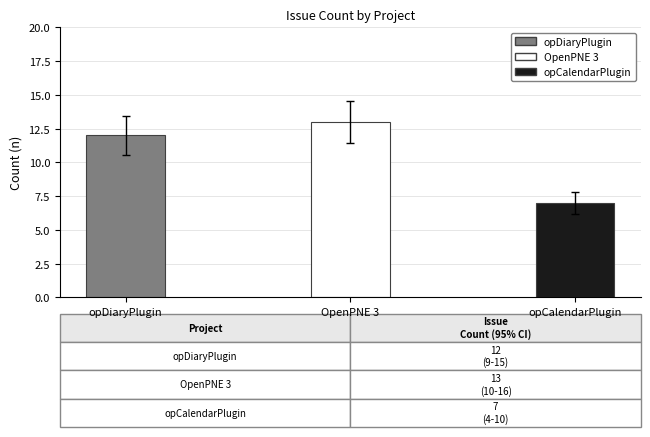

What is the sum of all values?

32